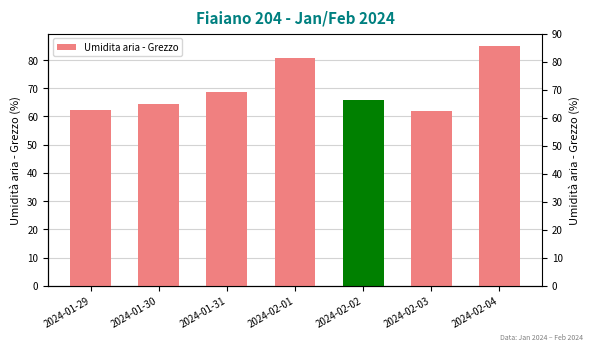

Which category has the highest value across all series?

2024-02-04